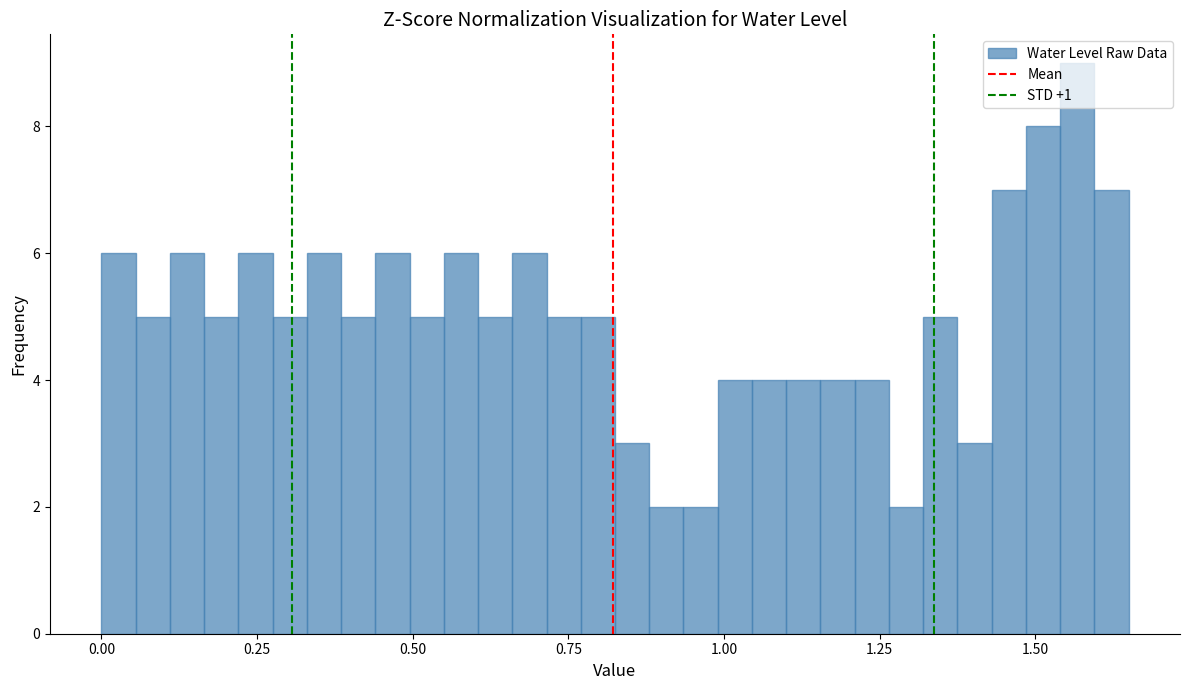

Read against the x-axis, roughly where is the centre of the tallest bar?

1.55